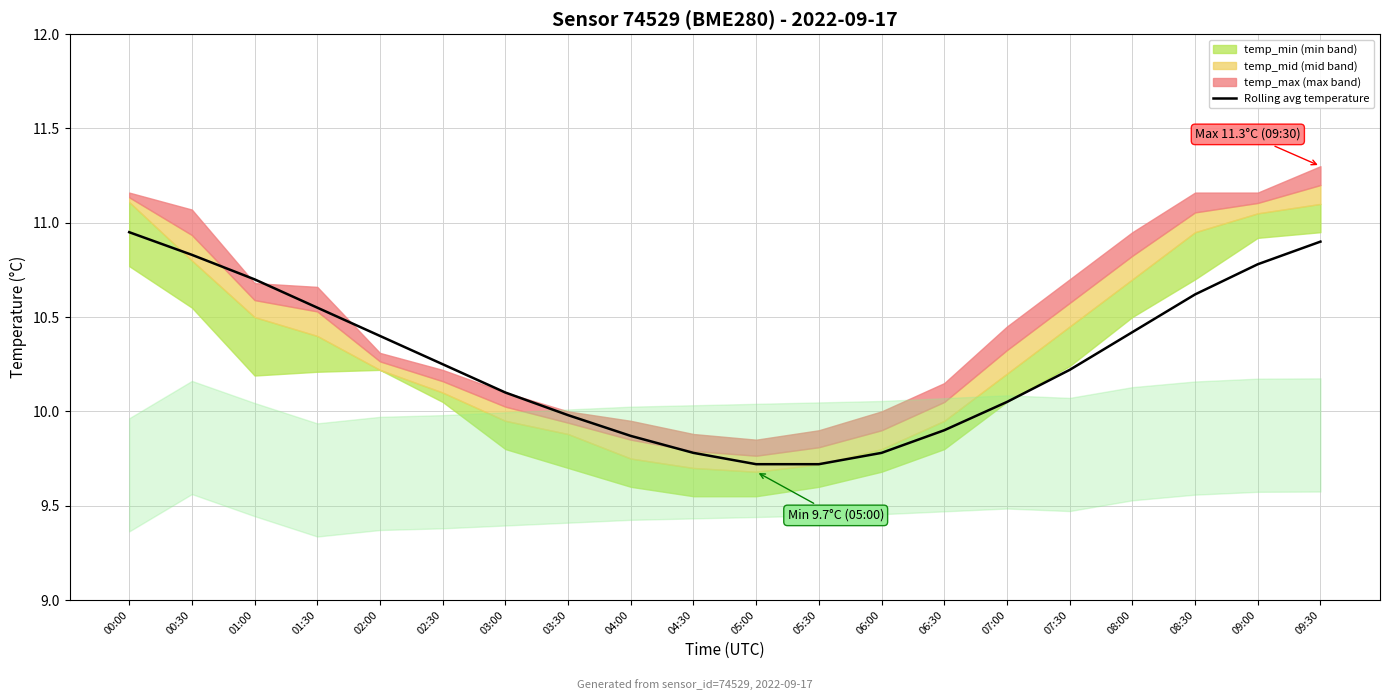

What is the difference between the values at 05:30 and 06:30?

0.2